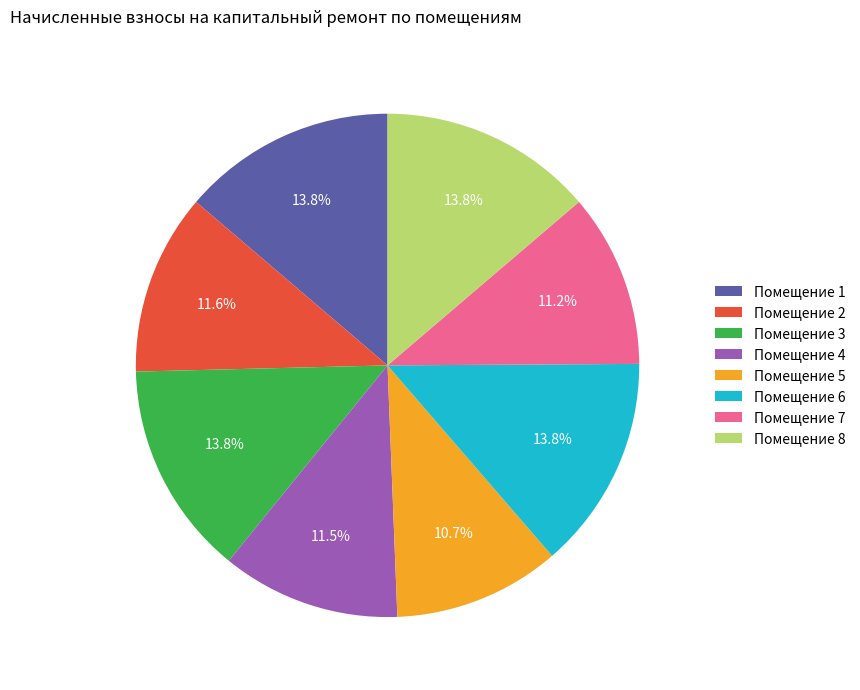

Is the sum of Помещение 7 and Помещение 4 greater than half?

No